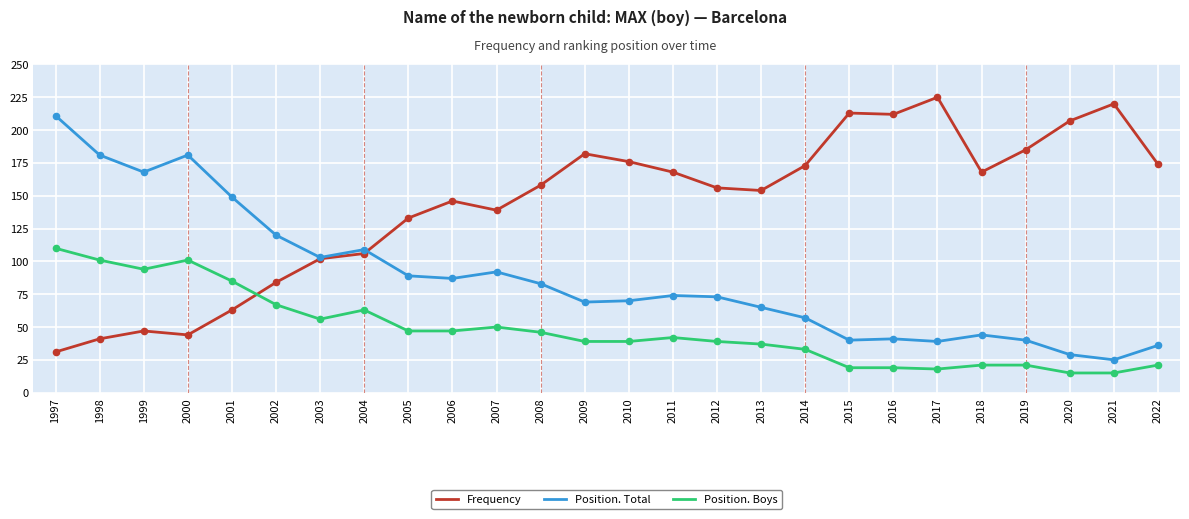

What is the difference between the highest and lowest values at 2014?

140